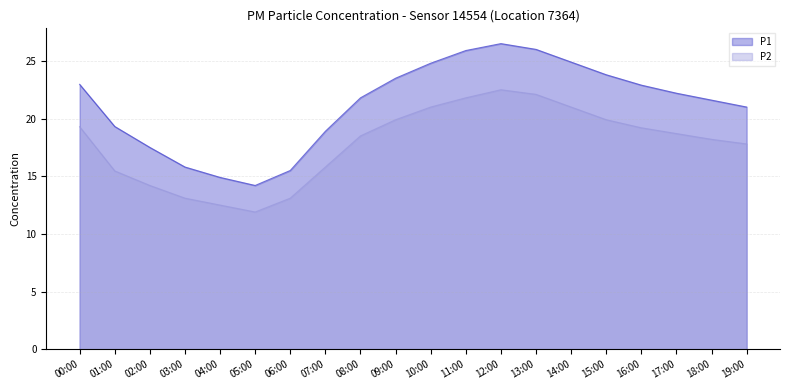

What is the minimum value for P1?

14.2